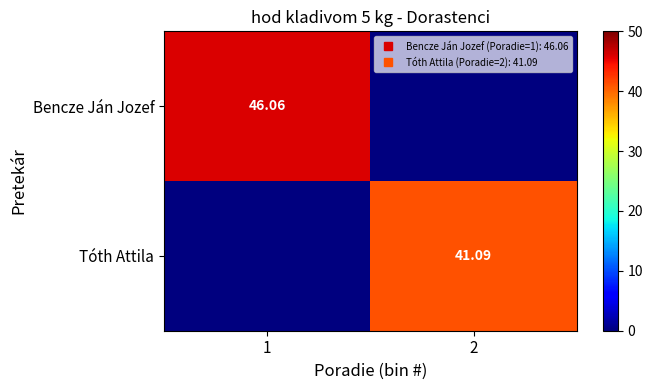

Is the value of Bencze Ján Jozef at 1 greater than the value of Tóth Attila at 2?

Yes